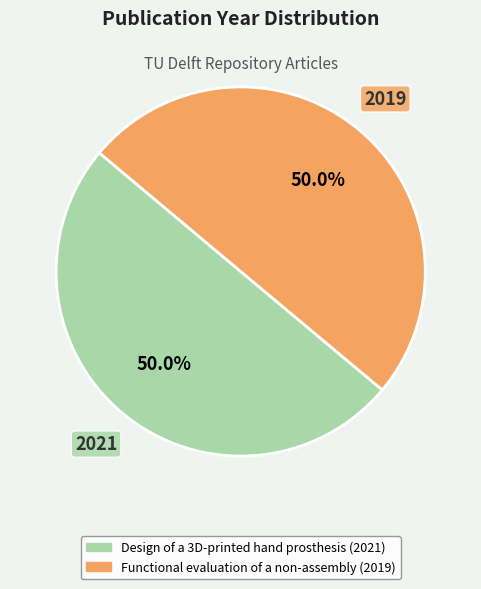

How many slices are in this pie chart?

2